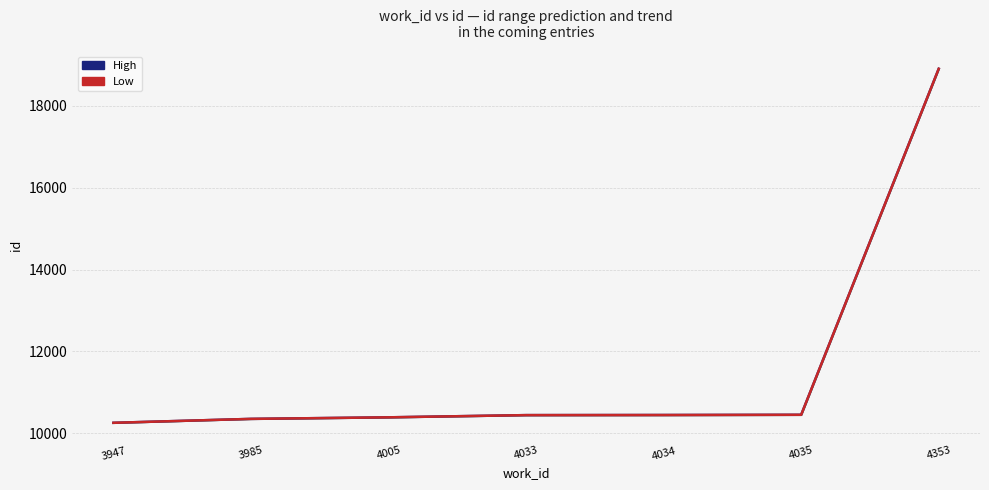

Which series has the widest spread of values?

High